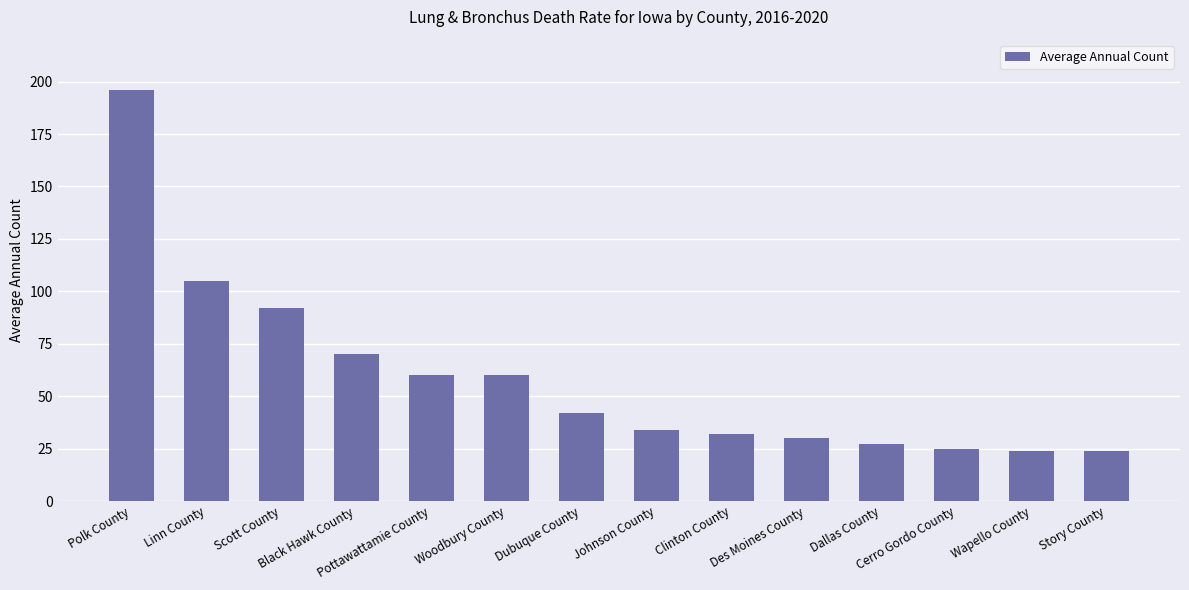

What is the label of the 6th bar from the left?

Woodbury County